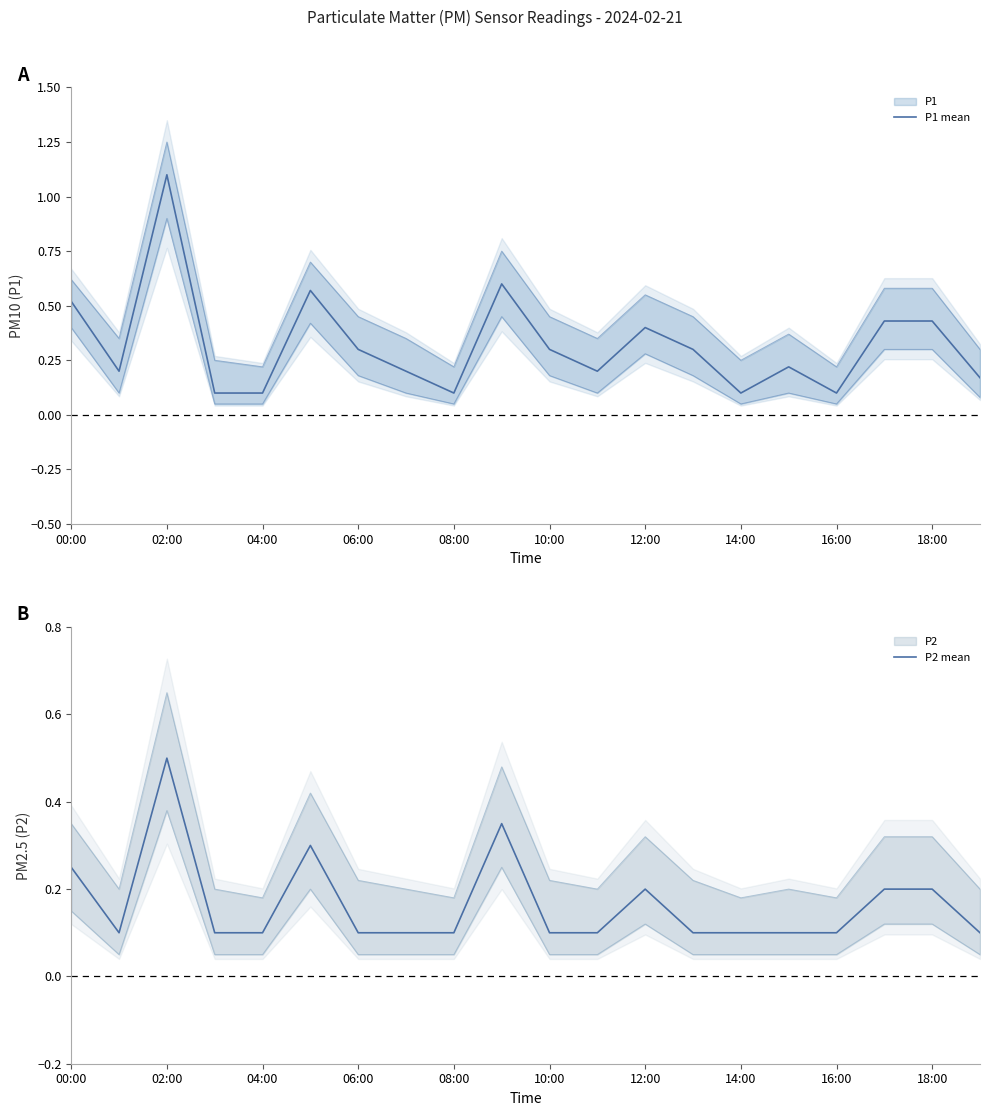

In P1 mean, how many points are lower than both neighbors (excluding endpoints)?

5